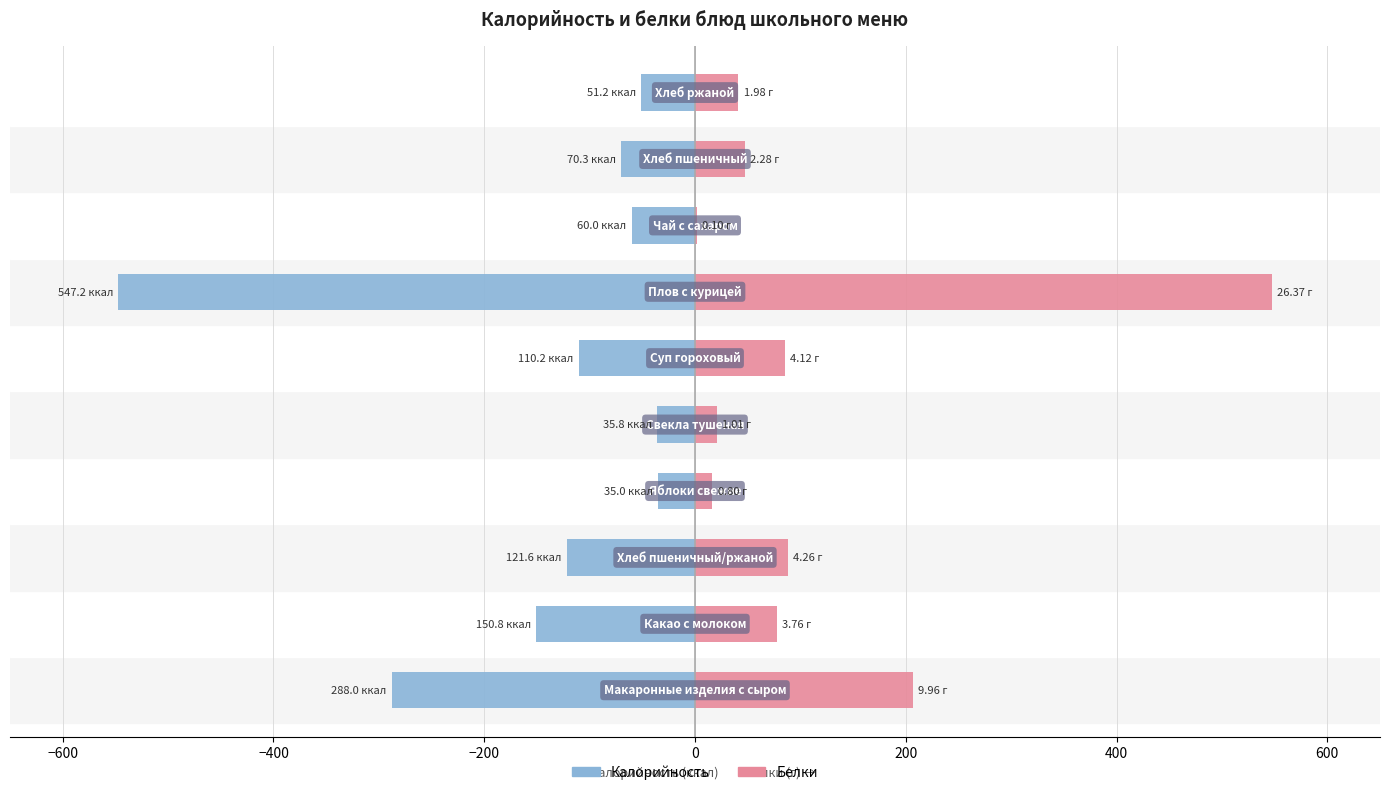

Which series has the largest range (max minus min)?

Белки (масштаб)